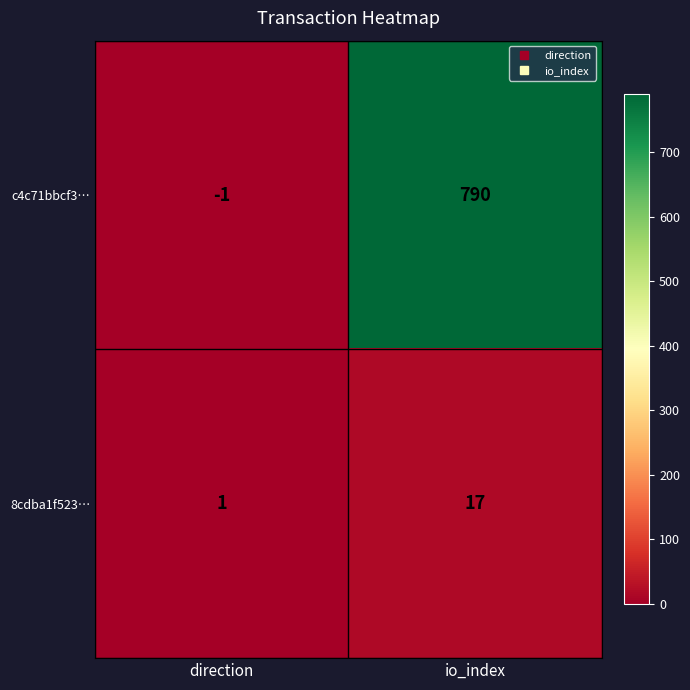

The value of 8cdba1f523… at io_index is 17. True or false?

True